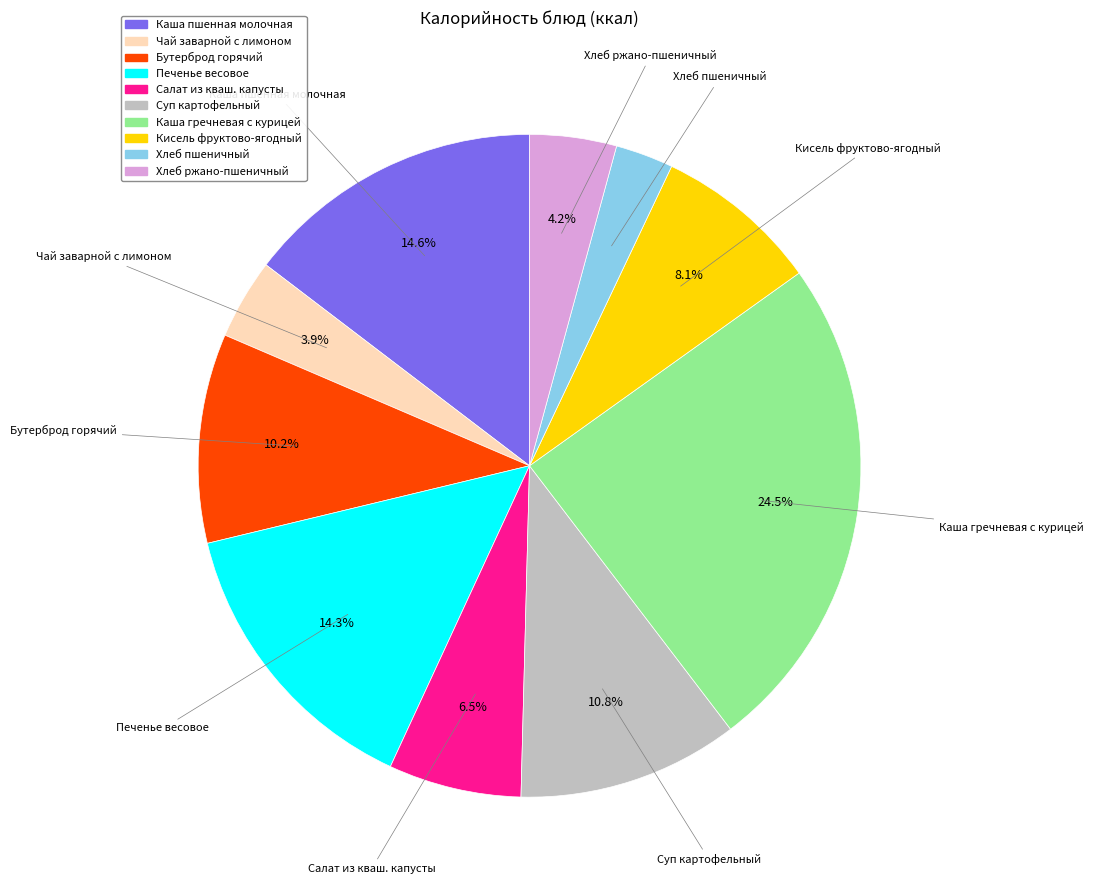

To the nearest percent, what is the difference between the largest and smallest slice percentages?

22%